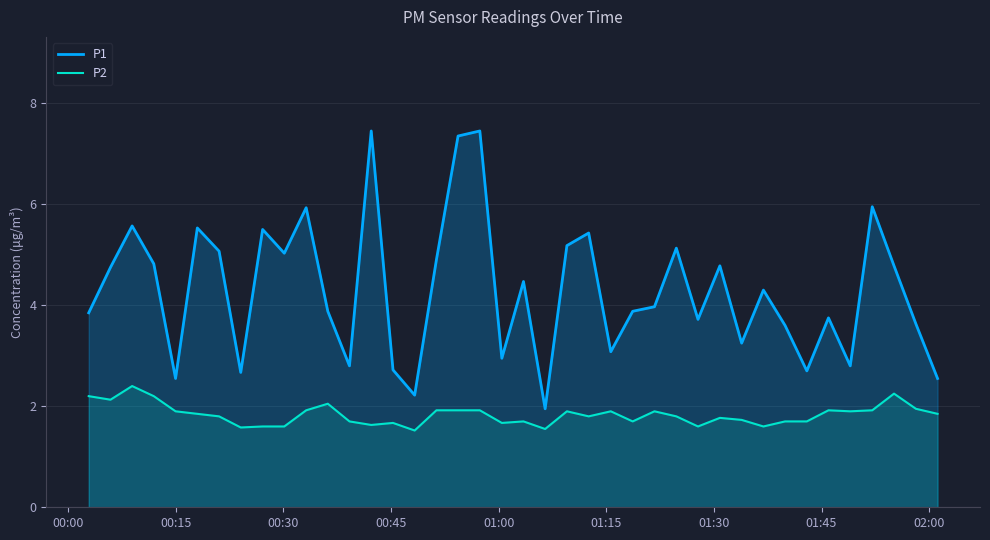

Reading left to right, list all the values displayed in this chart.

P1: 3.9	4.8	5.6	4.8	2.5	5.5	5.1	2.7	5.5	5.0	5.9	3.9	2.8	7.5	2.7	2.2	4.9	7.3	7.5	3.0	4.5	1.9	5.2	5.4	3.1	3.9	4.0	5.1	3.7	4.8	3.2	4.3	3.6	2.7	3.8	2.8	6.0	4.8	3.6	2.5
P2: 2.2	2.1	2.4	2.2	1.9	1.9	1.8	1.6	1.6	1.6	1.9	2.0	1.7	1.6	1.7	1.5	1.9	1.9	1.9	1.7	1.7	1.6	1.9	1.8	1.9	1.7	1.9	1.8	1.6	1.8	1.7	1.6	1.7	1.7	1.9	1.9	1.9	2.2	1.9	1.9